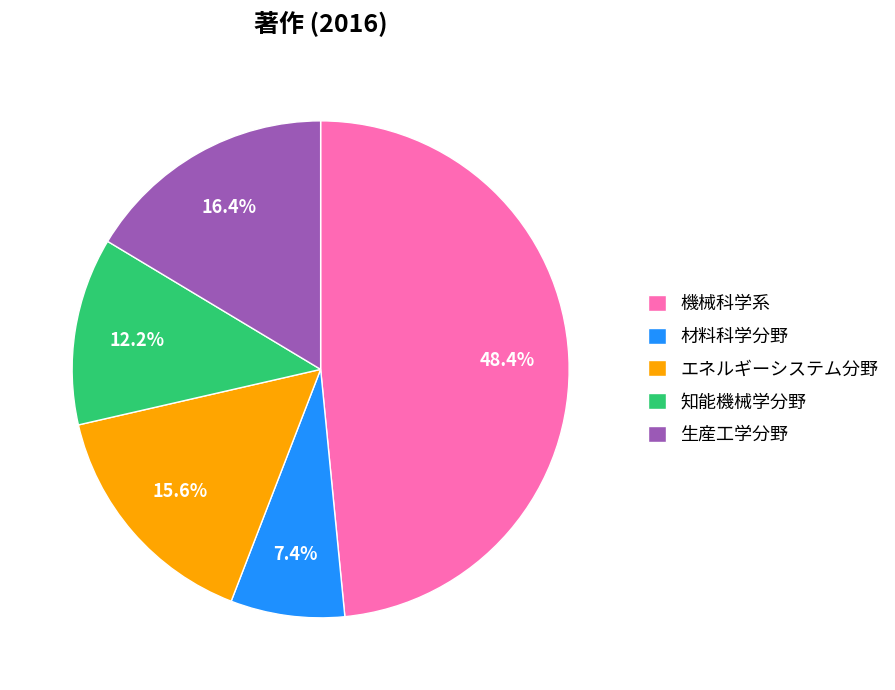

What is the ratio of the value at 知能機械学分野 to the value at エネルギーシステム分野?

0.8